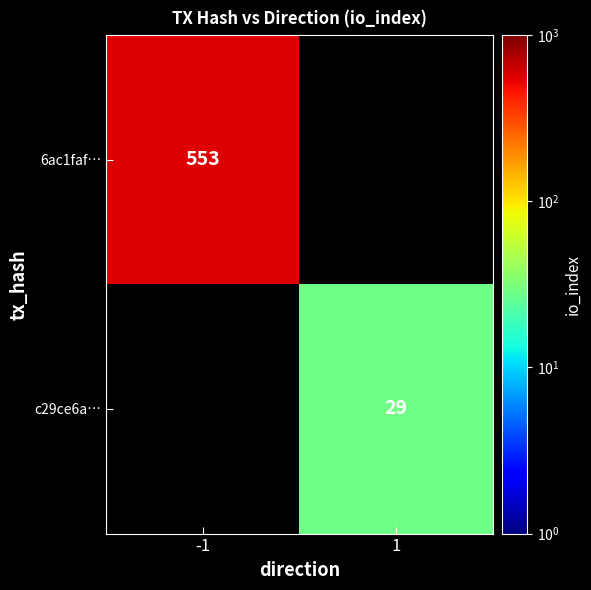

Is it true that 6ac1faf… equals 770.4 at -1?

False